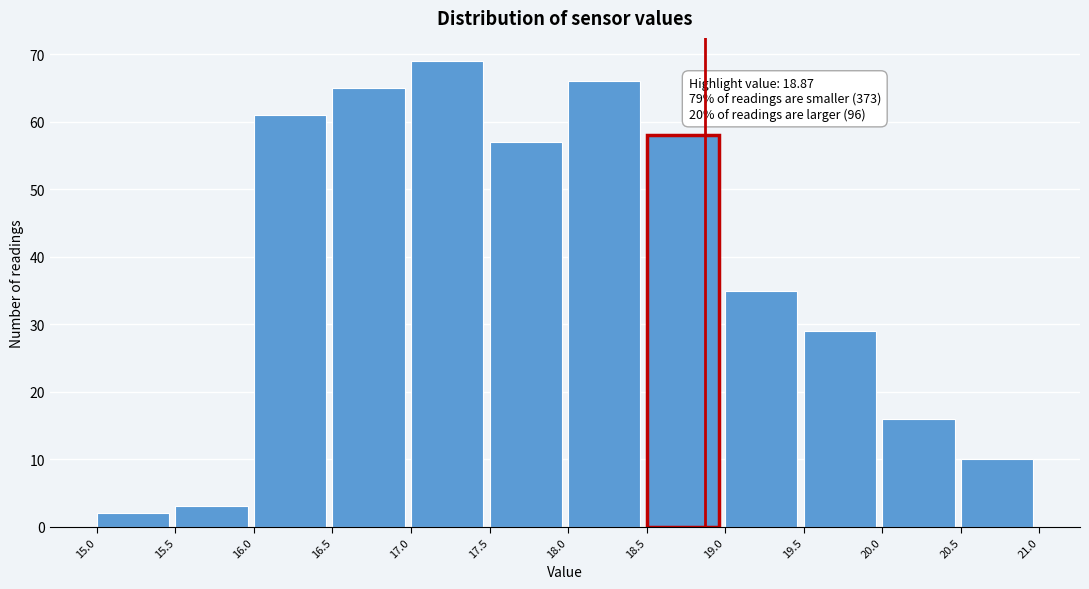

Which range on the x-axis has the tallest bar?

17.0 to 17.5